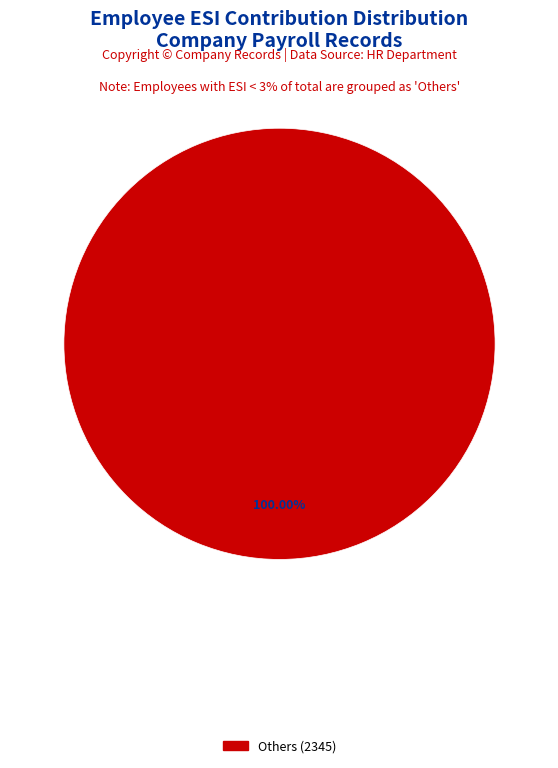

Is there any slice that represents more than half of the pie?

Yes